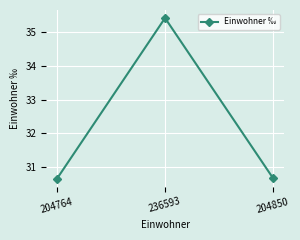

Is it true that the value at 204764 is 30.7?

True